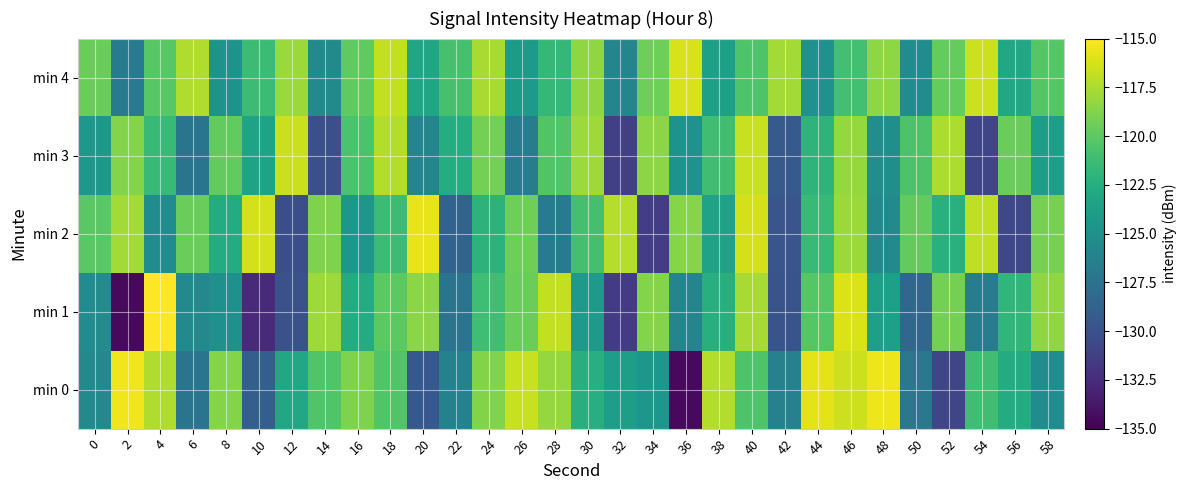

How many data points does each series have?

30